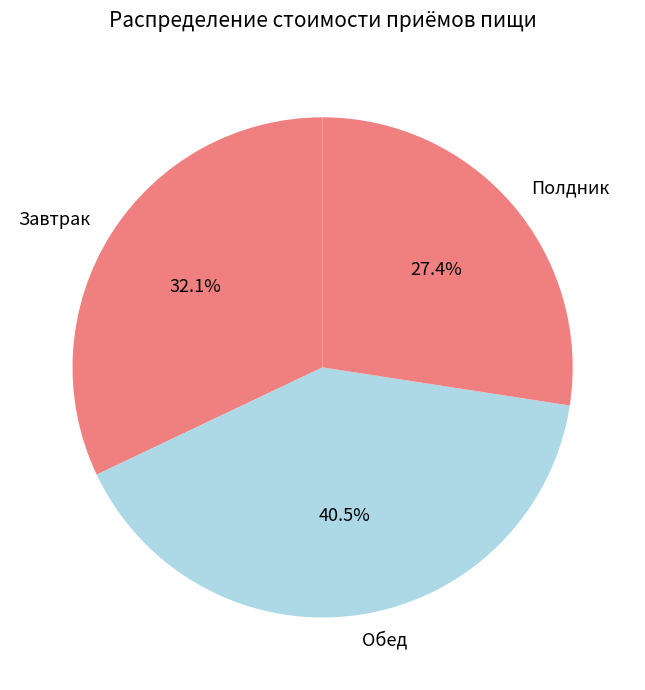

Approximately how many times larger is the value at Обед compared to Полдник?

1.5